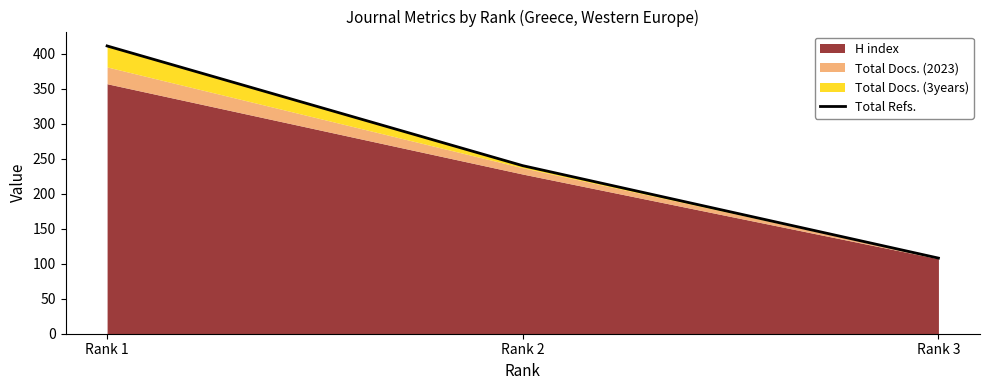

What is the sum of all values?

759